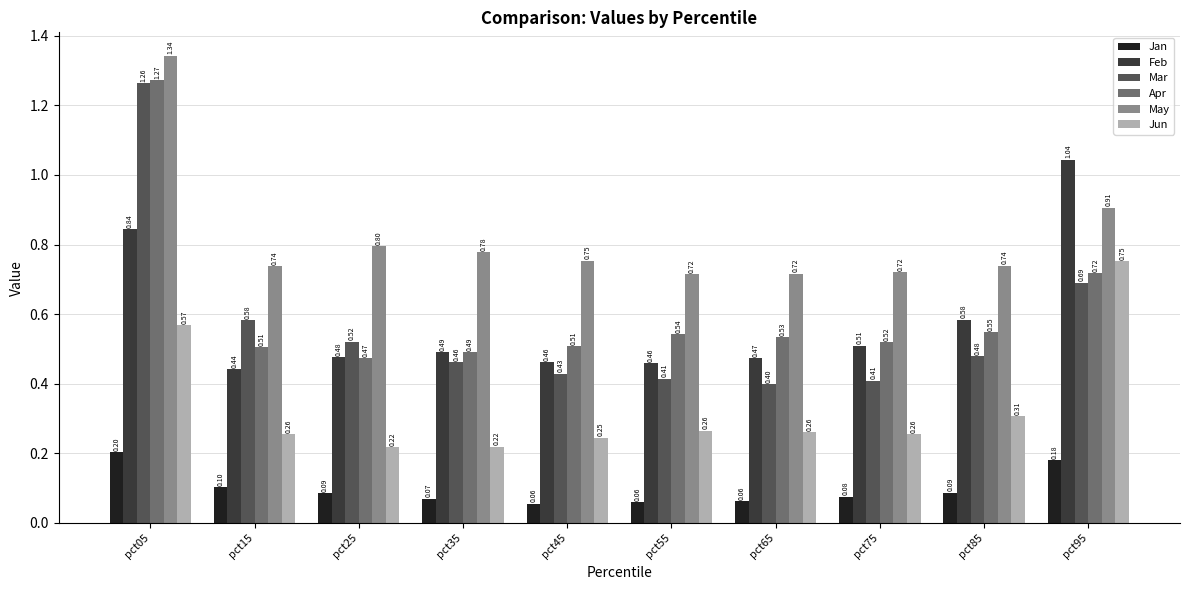

Is it true that Jun equals 0.8 at pct95?

True